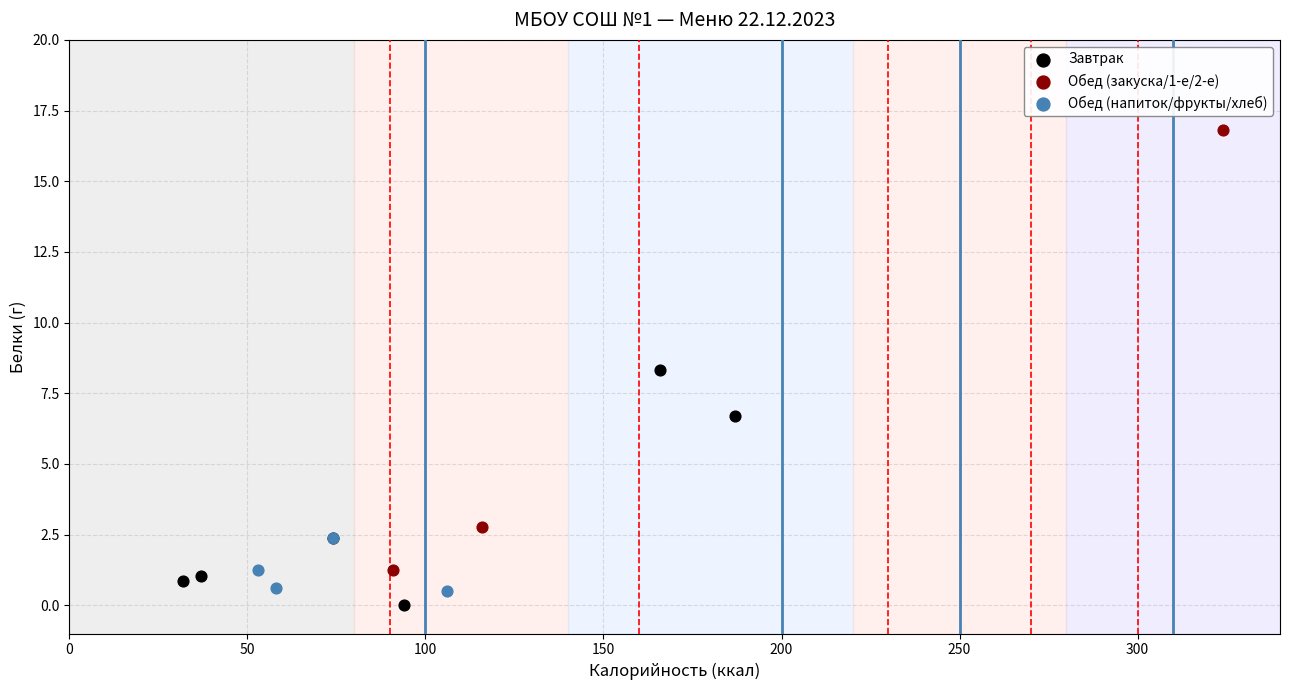

Which series reaches the maximum Y coordinate?

Обед (закуска/1-е/2-е)